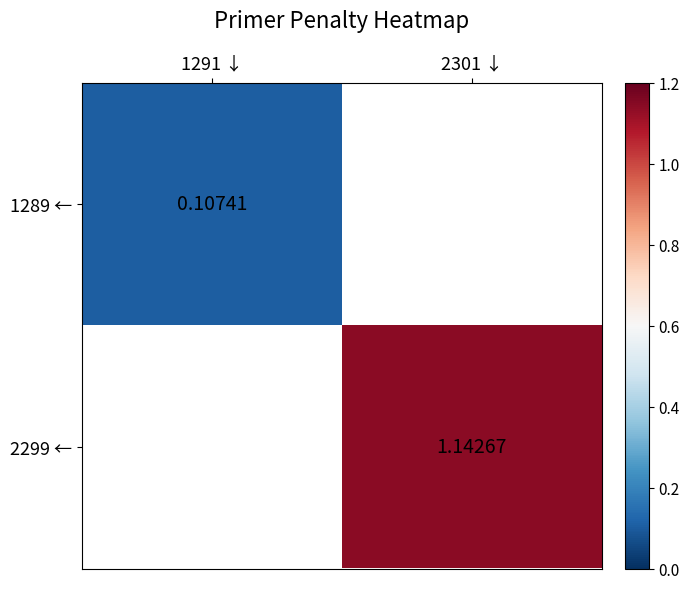

List the labels in order of 1289 ← value, largest first.

1291 ↓, 2301 ↓